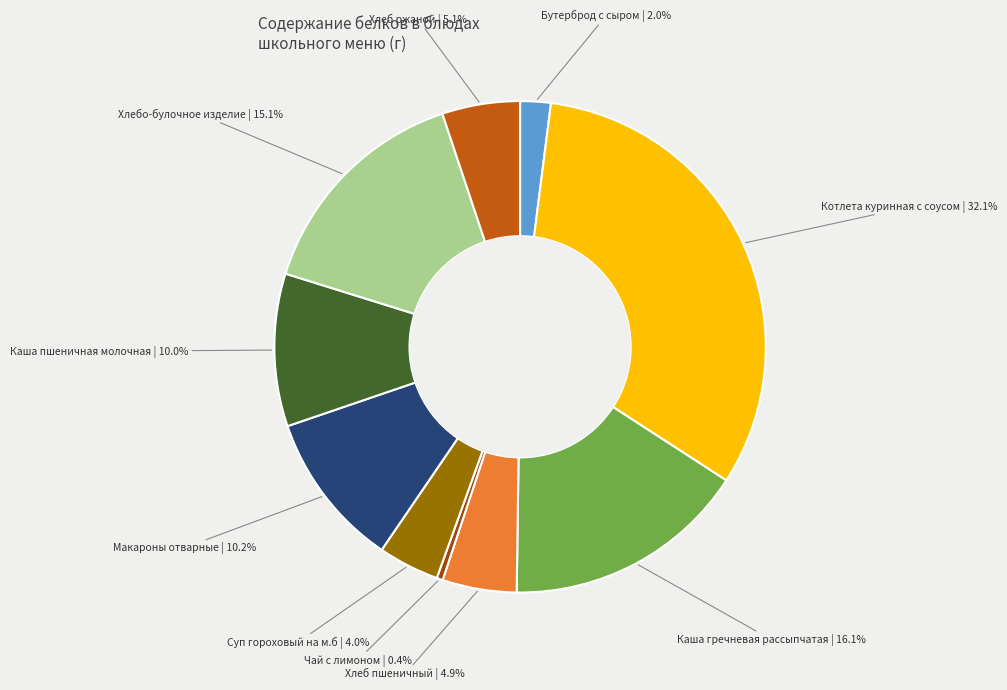

Count the number of slices in the pie.

10